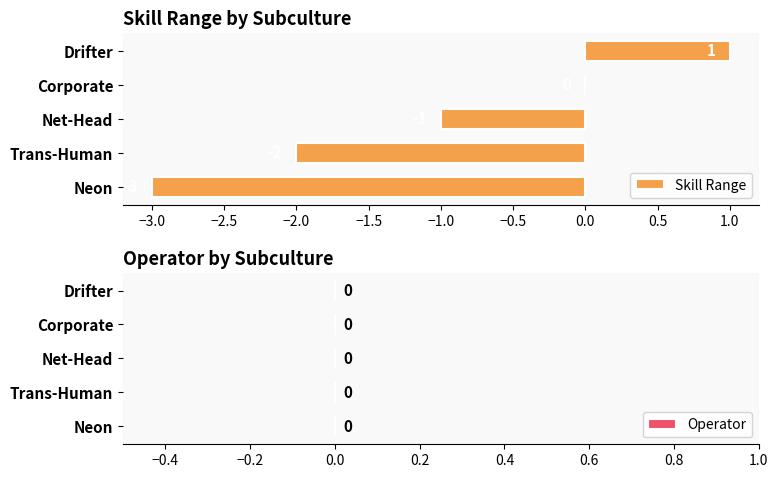

What is the sum of the values at Neon and Corporate?

-3